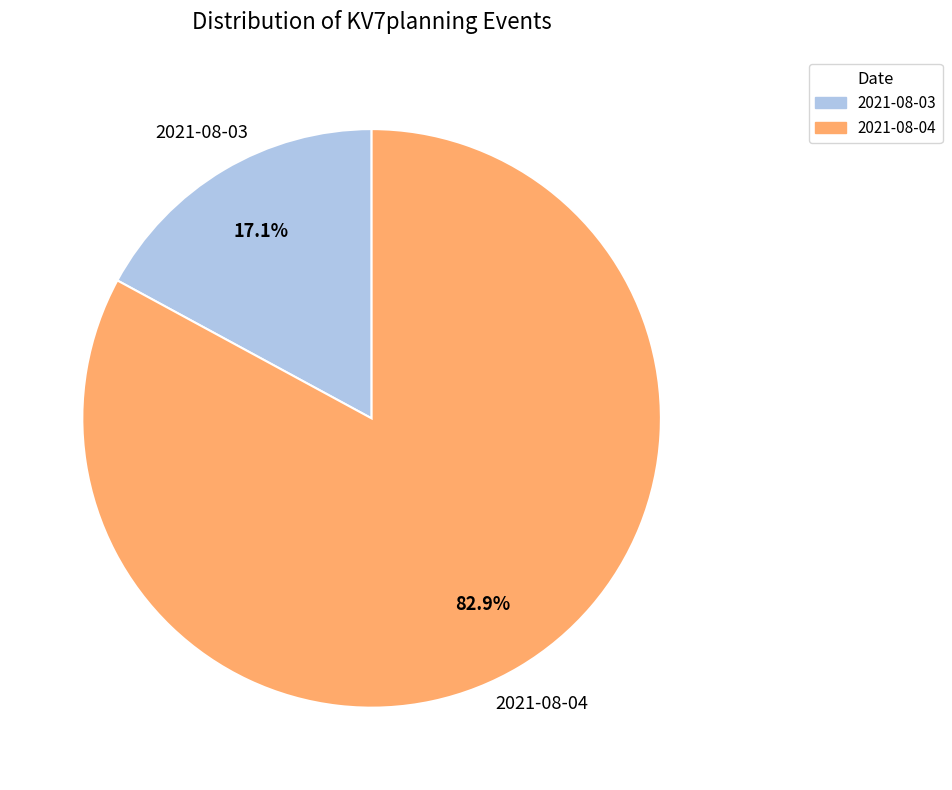

Does any single category account for the majority?

Yes